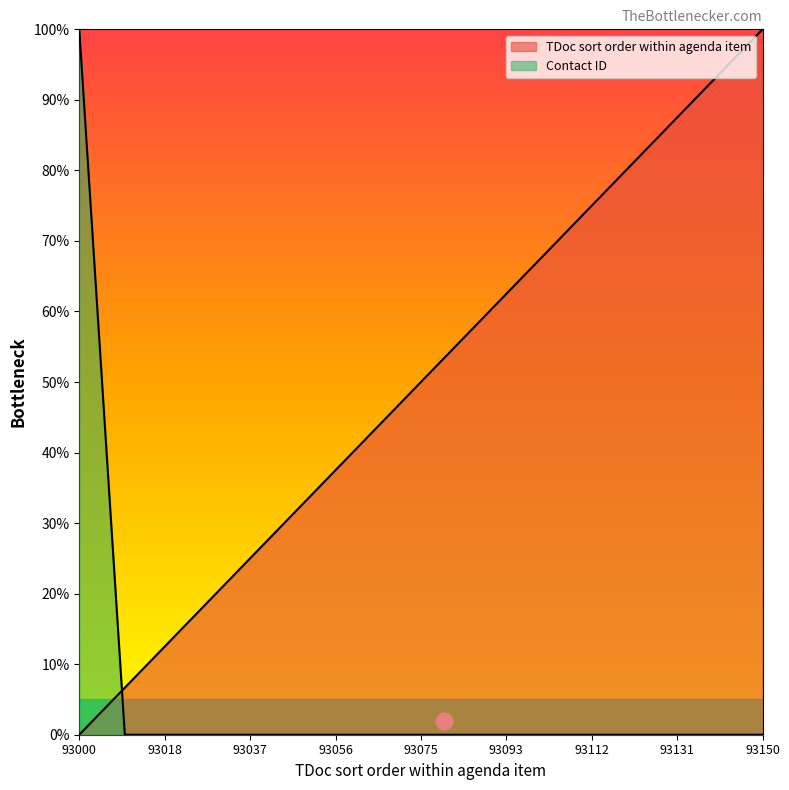

Reading left to right, what are all the values shown in this chart?

TDoc sort order within agenda item: 0.0	0.1	0.1	0.2	0.3	0.3	0.4	0.5	0.5	0.6	0.7	0.7	0.8	0.9	0.9	1.0
Contact ID: 1.0	0.0	0.0	0.0	0.0	0.0	0.0	0.0	0.0	0.0	0.0	0.0	0.0	0.0	0.0	0.0